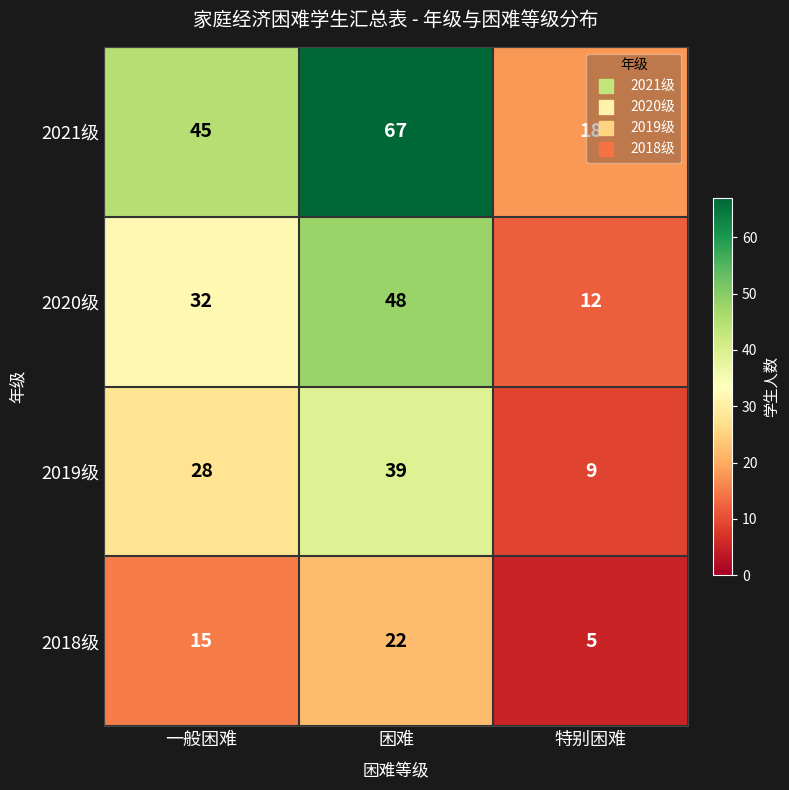

What is the sum of all 2018级 values?

42